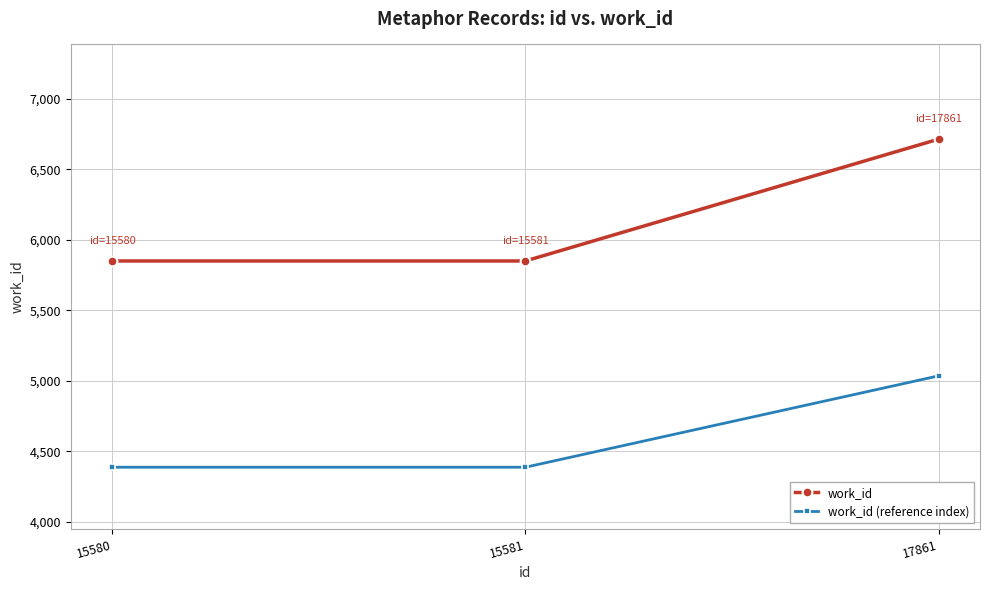

Reading left to right, extract all data points from this chart.

work_id: 15580=5850.0	15581=5850.0	17861=6714.0
work_id (reference index): 15580=4387.5	15581=4387.5	17861=5035.5